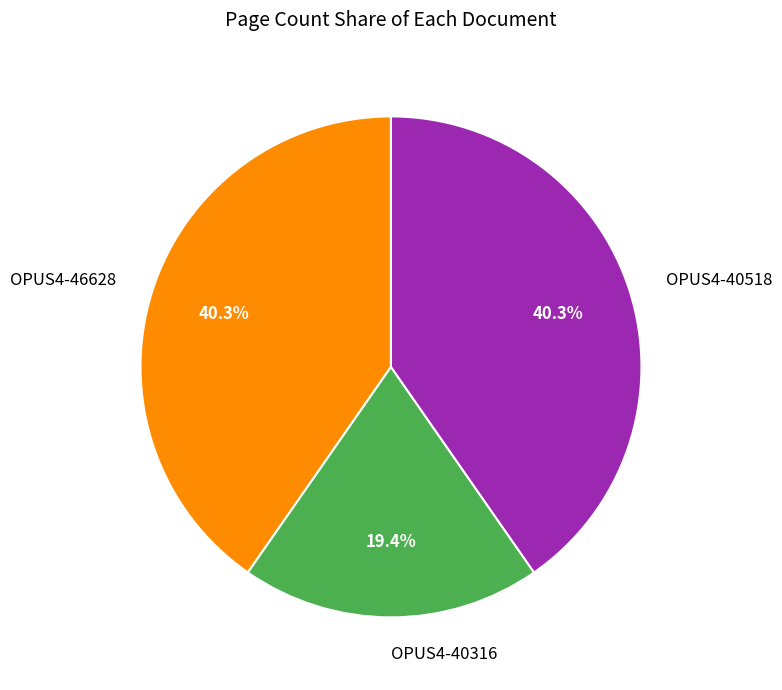

True or false: OPUS4-40518 accounts for 35% of the total.

False